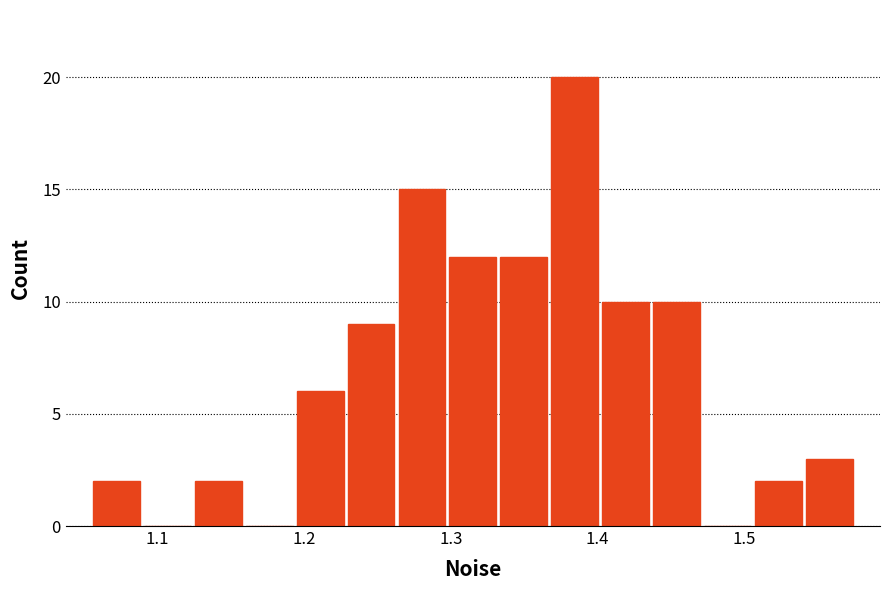

Around what value on the x-axis is the tallest bar? Give the approximate position of its centre, as read against the axis.

1.38